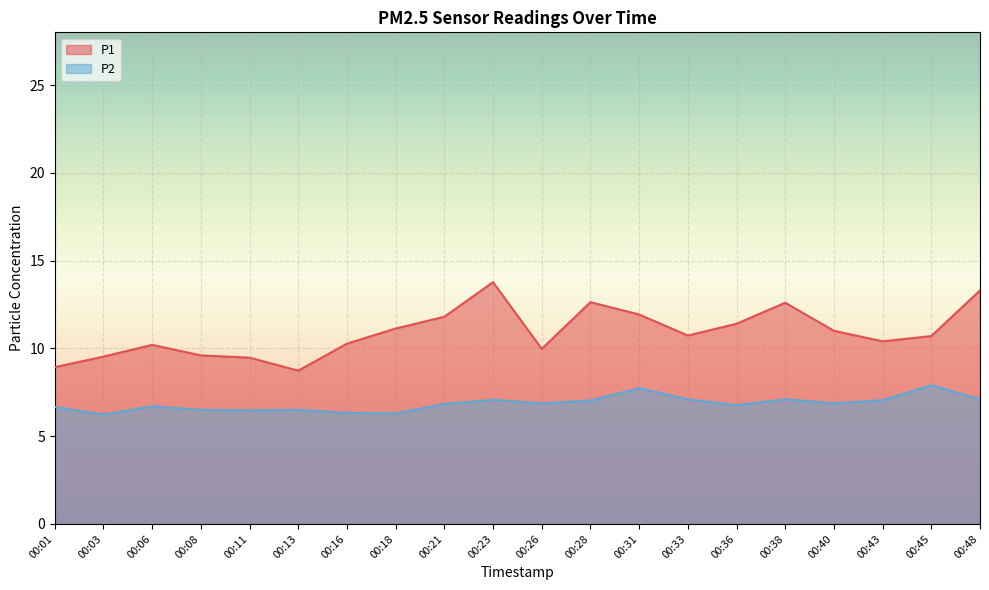

Is it true that P2 equals 6.8 at 00:21?

True